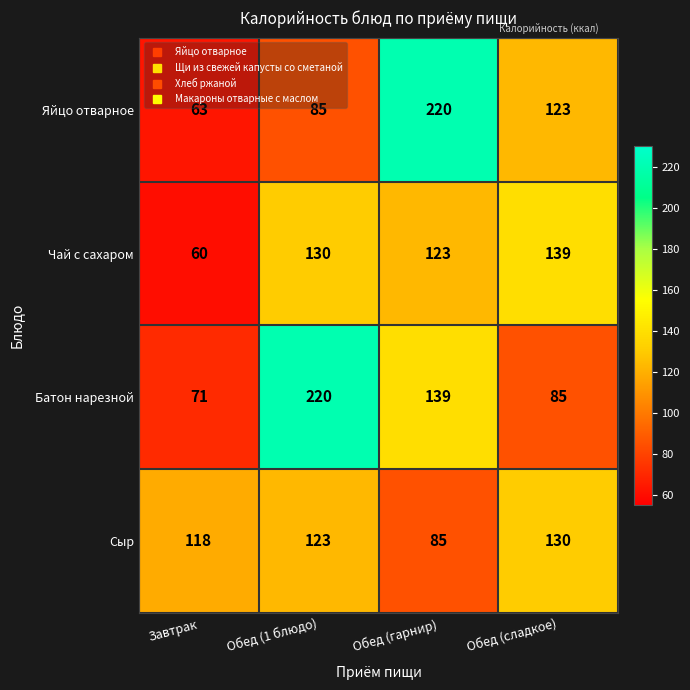

What is the sum of the Чай с сахаром values at Обед (сладкое) and Обед (1 блюдо)?

269